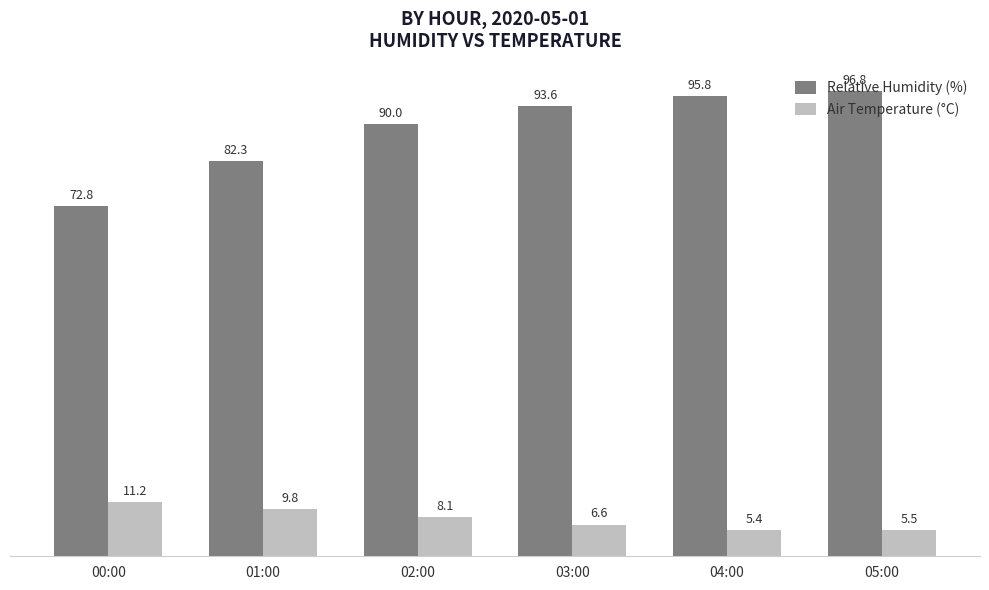

Reading left to right, list all the values displayed in this chart.

Relative Humidity (%): 72.8	82.3	90.0	93.6	95.8	96.8
Air Temperature (°C): 11.2	9.8	8.1	6.6	5.4	5.5